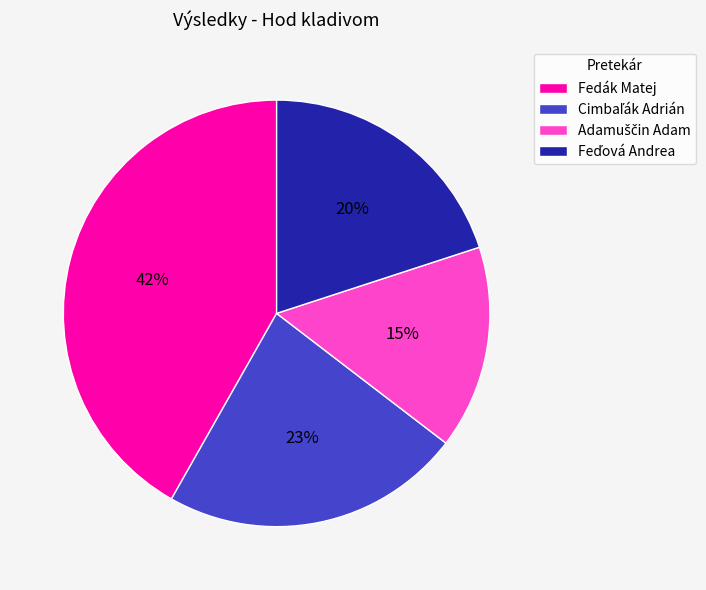

How many segments does this pie chart have?

4